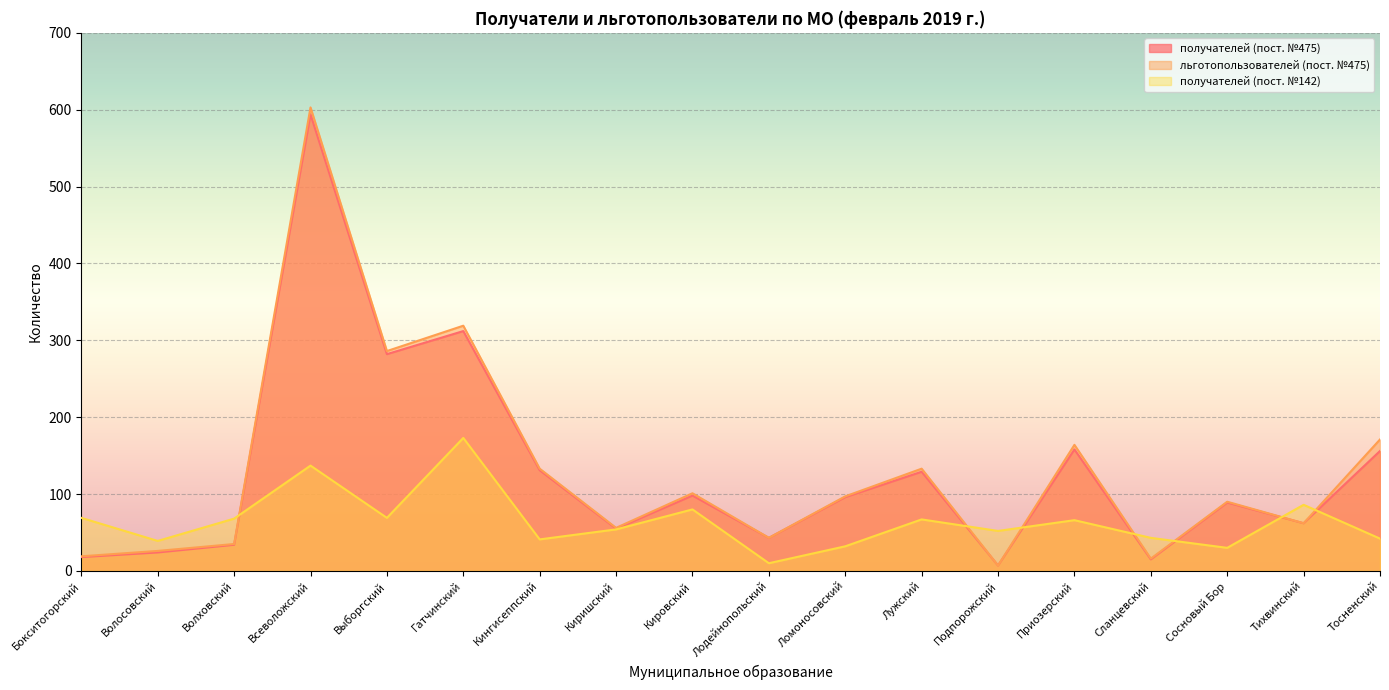

True or false: получателей (пост. №475) and льготопользователей (пост. №475) cross at least once.

False